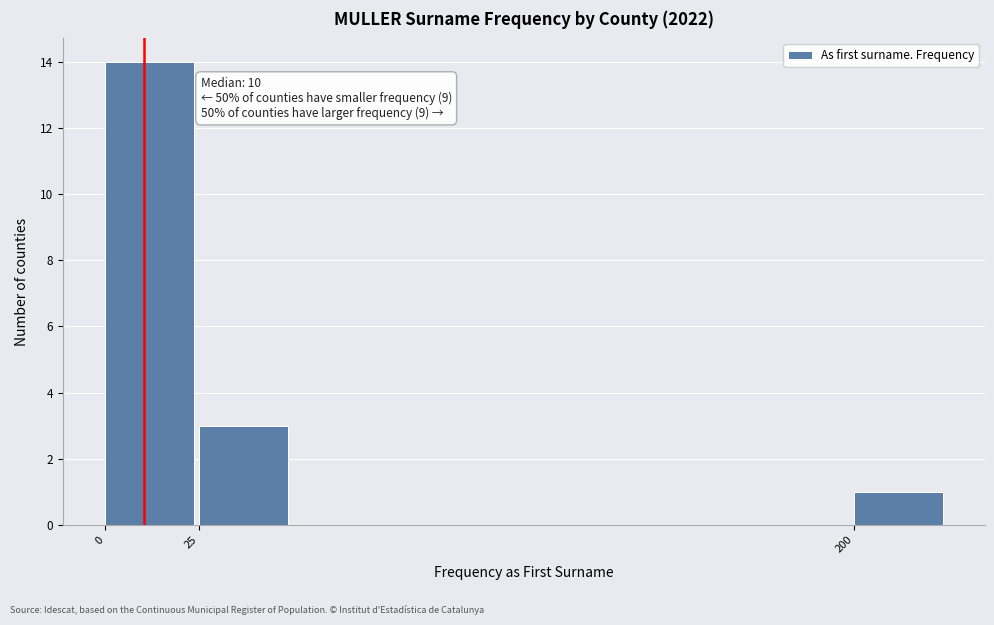

Which range on the x-axis has the tallest bar?

0 to 25